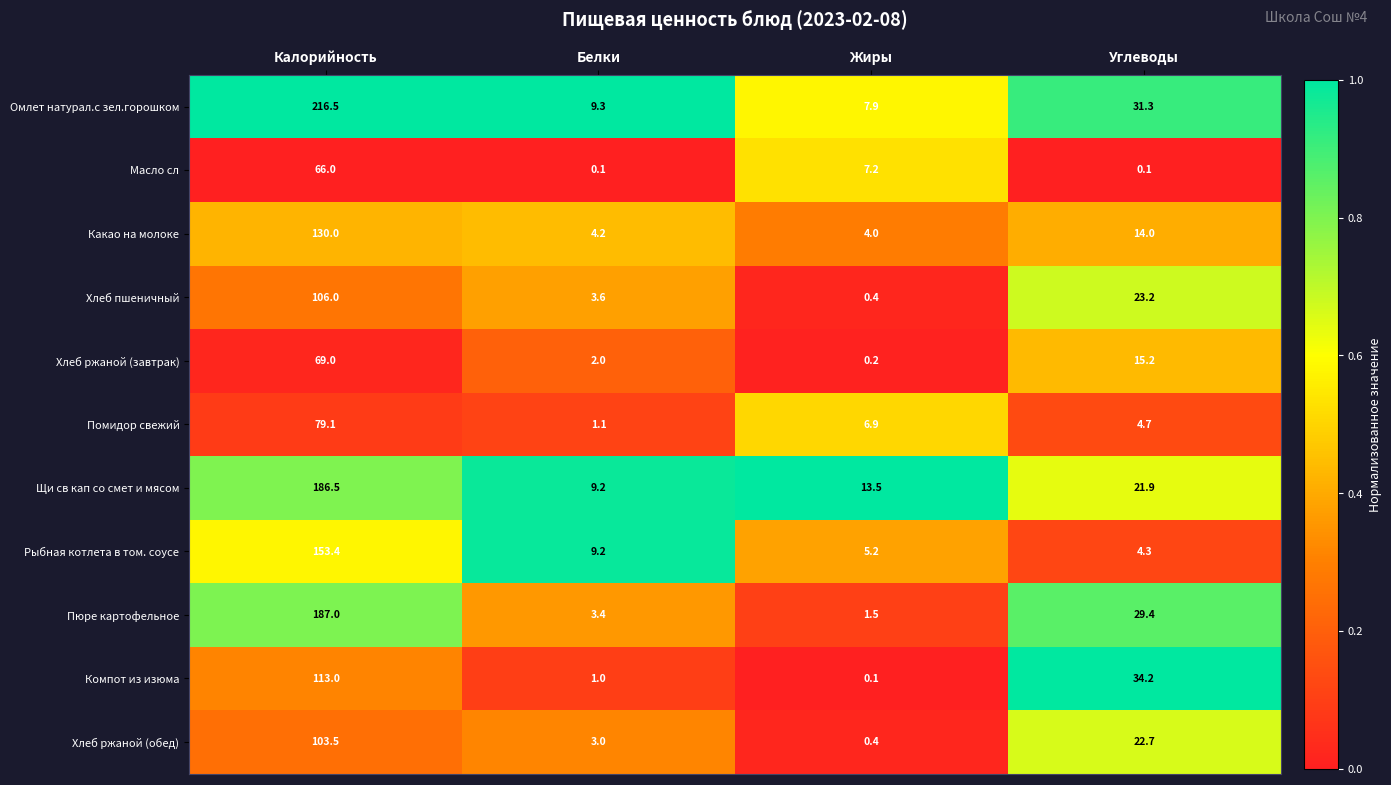

Which category has the highest value across all series?

Калорийность